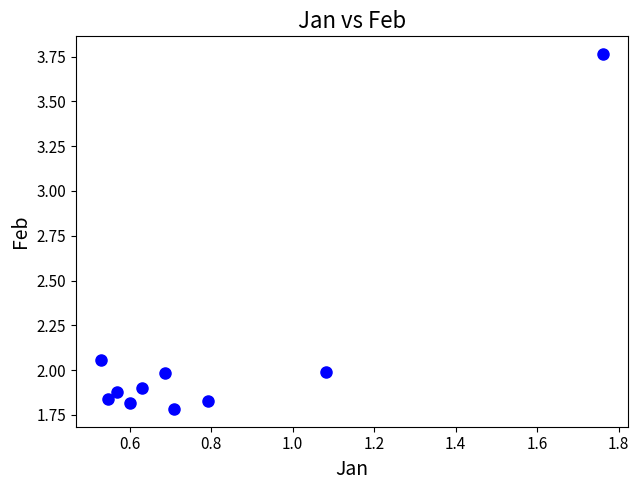

What is the range of Y values (max minus min)?

2.0